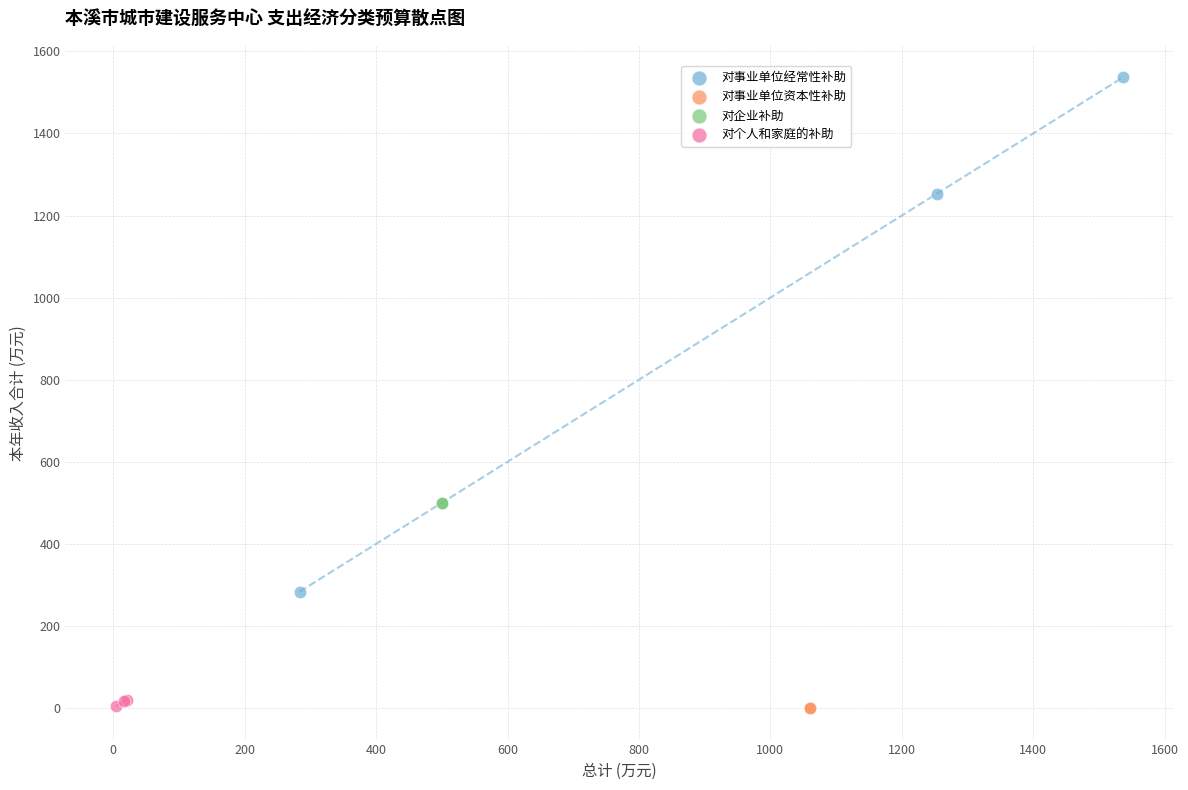

Which series contains the highest Y value?

对事业单位经常性补助